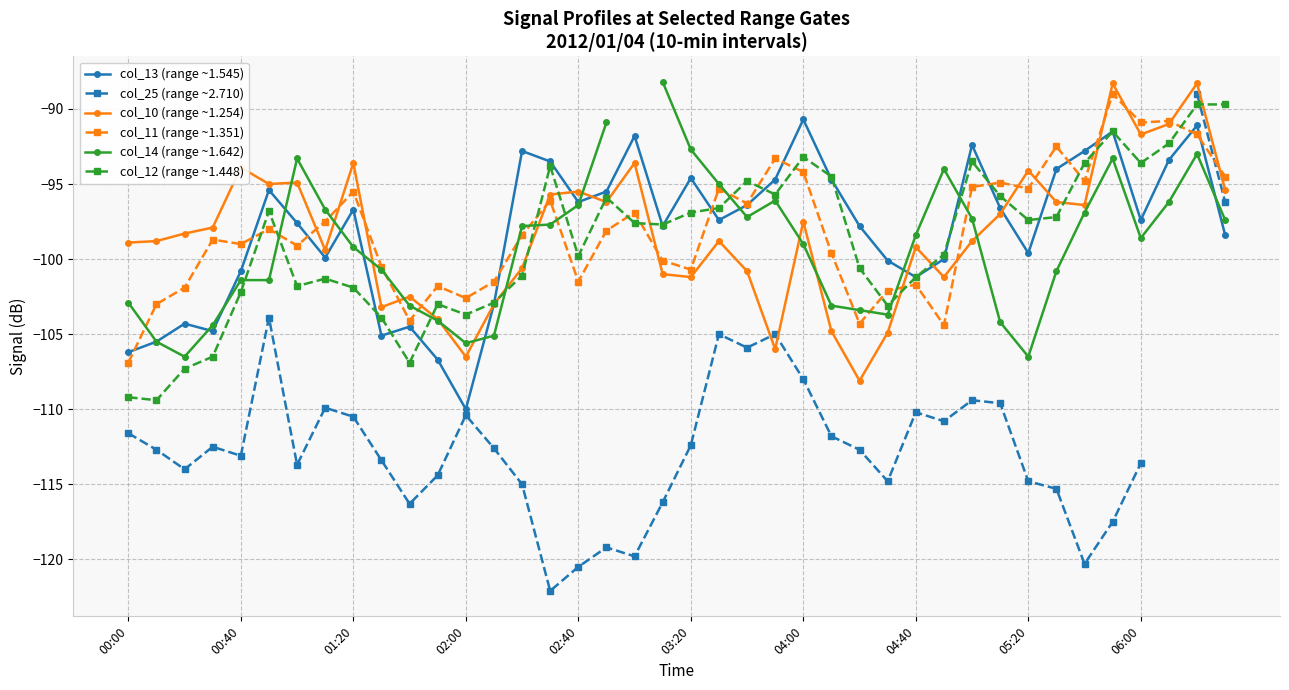

Is the value of col_10 (range ~1.254) at 35 greater than the value of col_25 (range ~2.710) at 17?

Yes